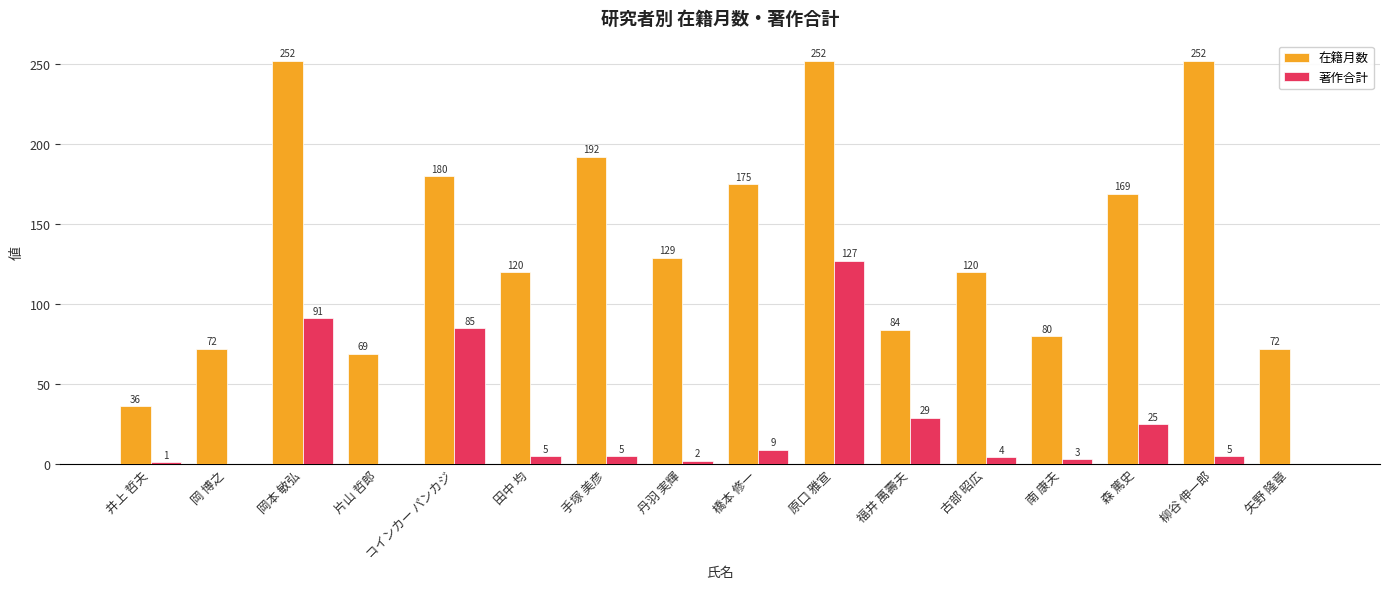

Which series changed the most between 手塚 美彦 and 南 康夫?

在籍月数